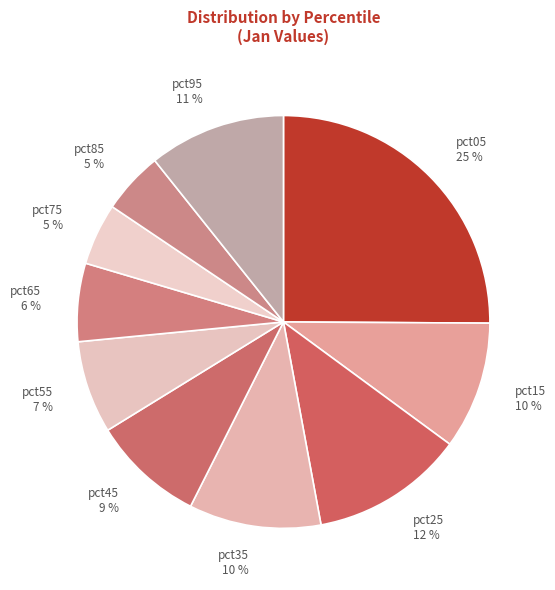

To the nearest percent, what portion does pct15 represent?

10%